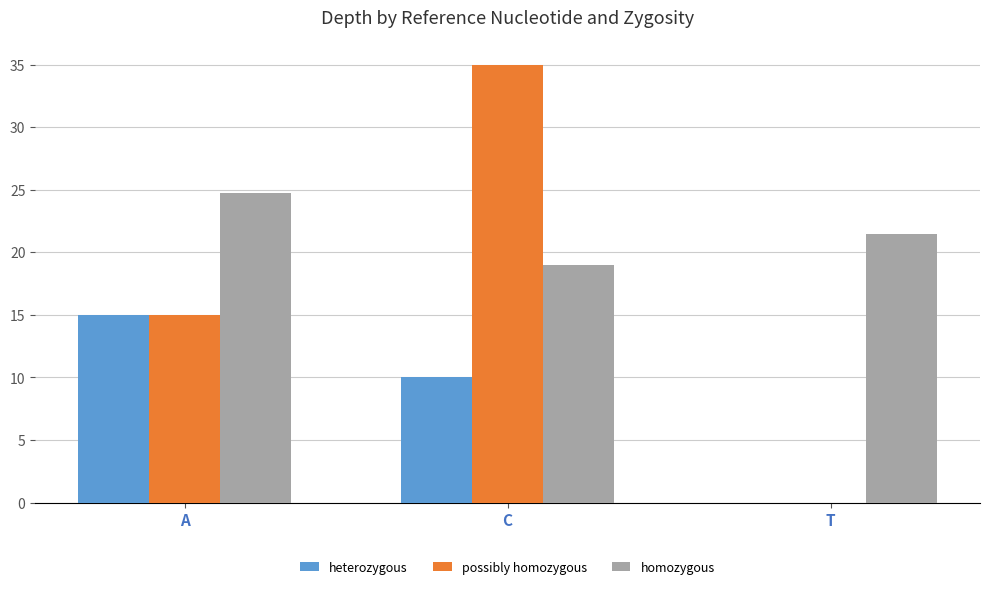

Is it true that possibly homozygous equals 23.3 at C?

False